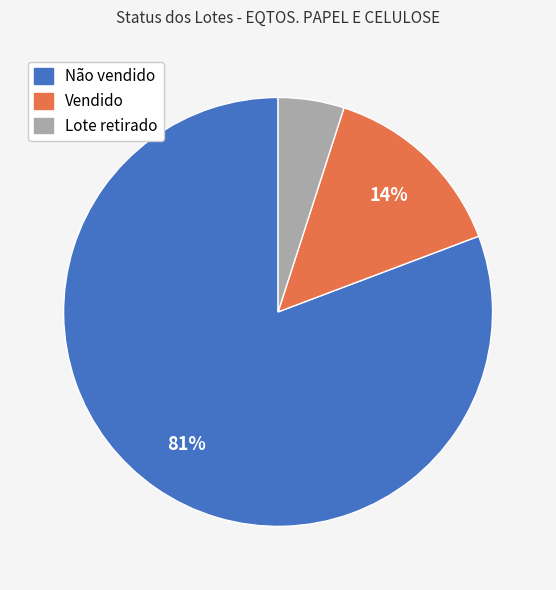

Is the sum of Não vendido and Lote retirado greater than half?

Yes